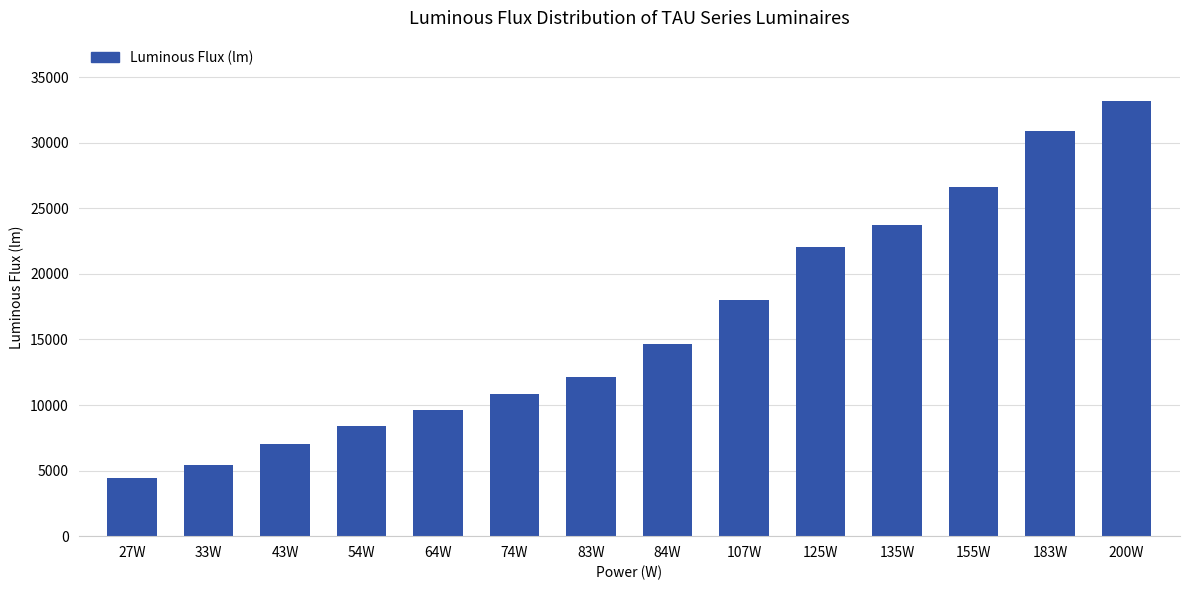

Reading left to right, list all the values displayed in this chart.

27W=4398	33W=5423	43W=7034	54W=8414	64W=9612	74W=10821	83W=12113	84W=14625	107W=17984	125W=22065	135W=23696	155W=26625	183W=30866	200W=33153